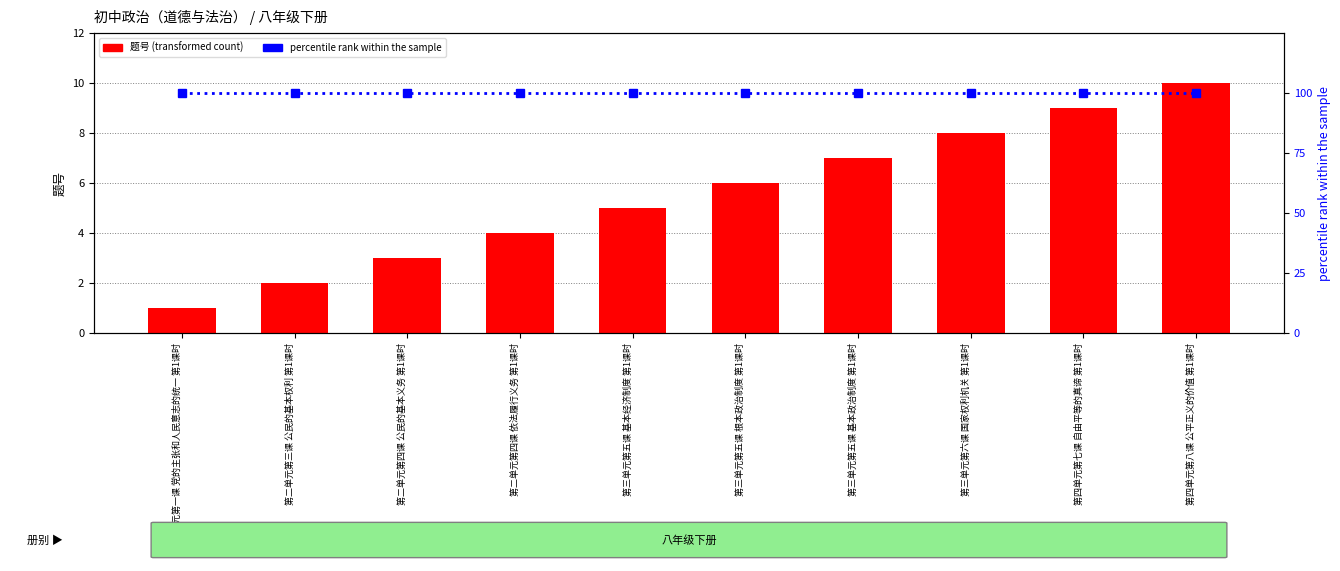

Which series has the largest total across all categories?

percentile rank within the sample